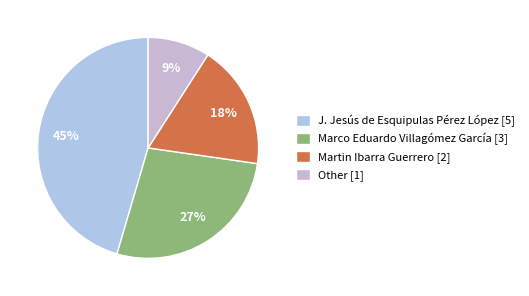

How many segments does this pie chart have?

4